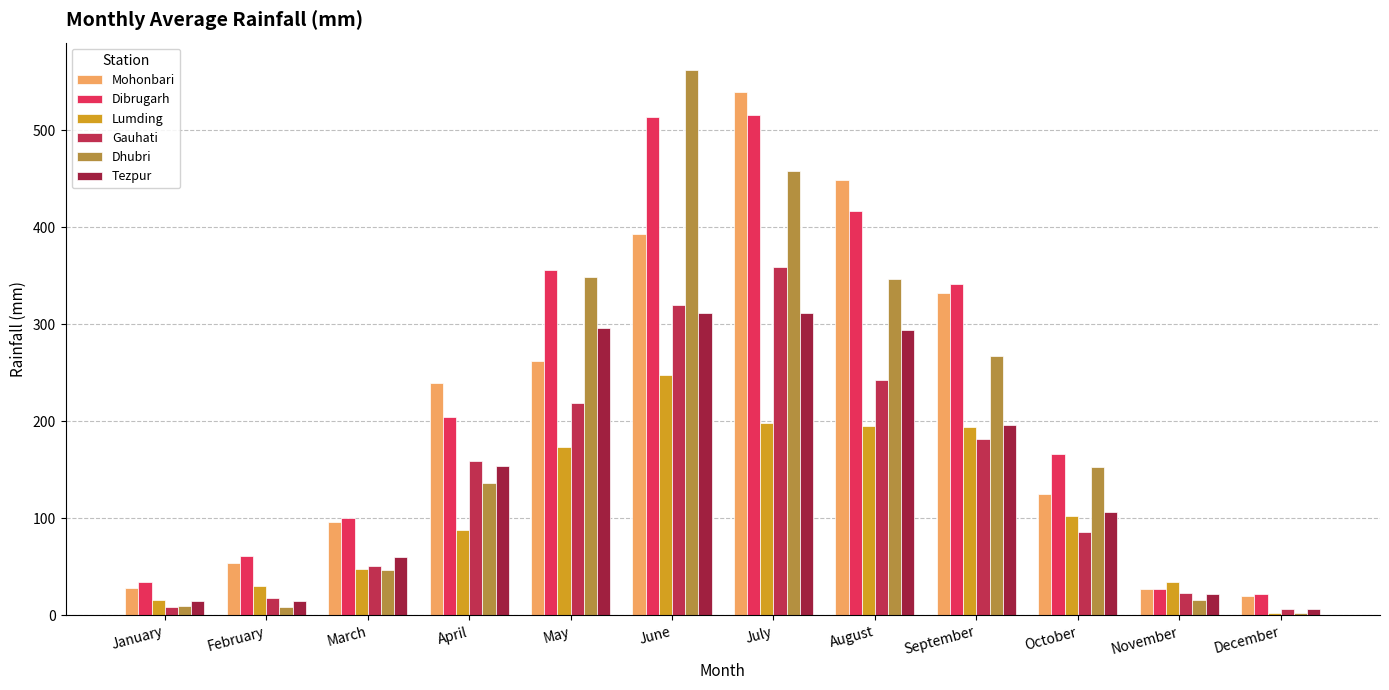

How many groups of bars are there?

12